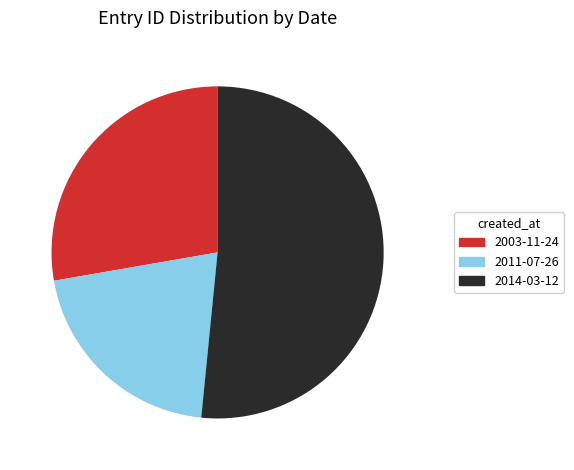

Does any single category account for the majority?

Yes